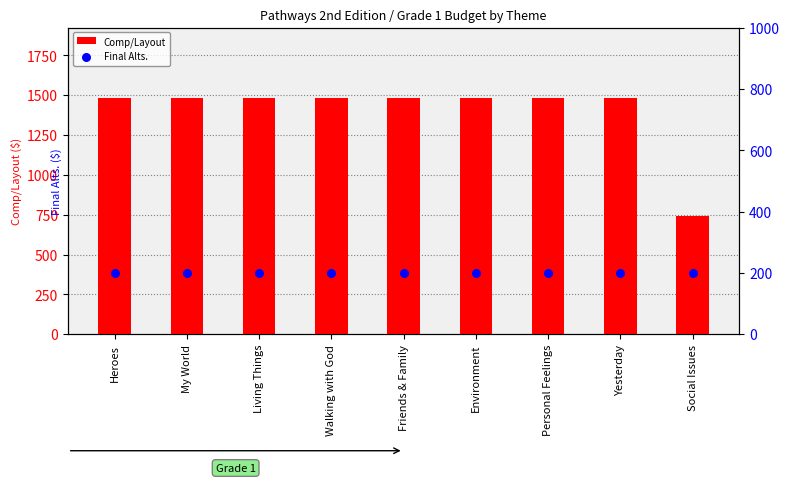

What is the total value across all series at Friends & Family?

1680